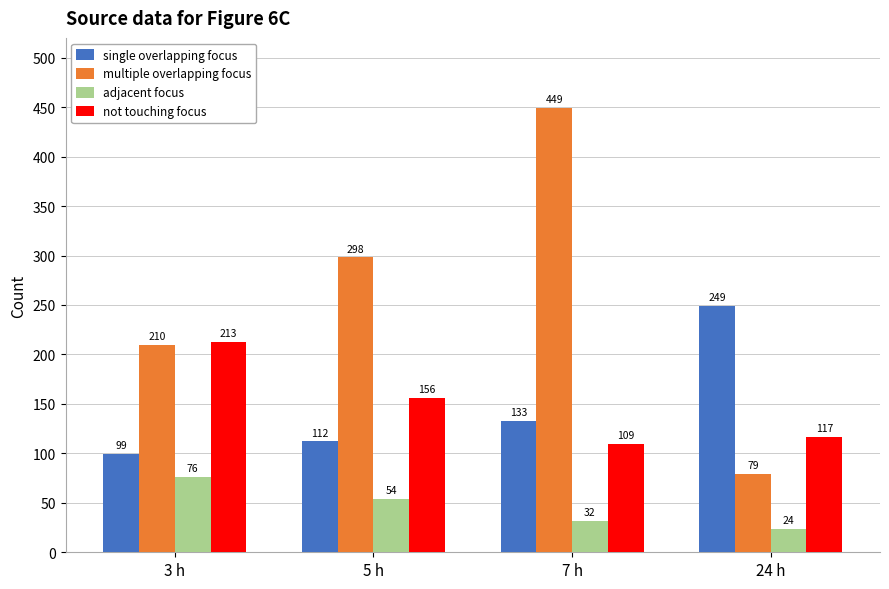

How many groups of bars are there?

4